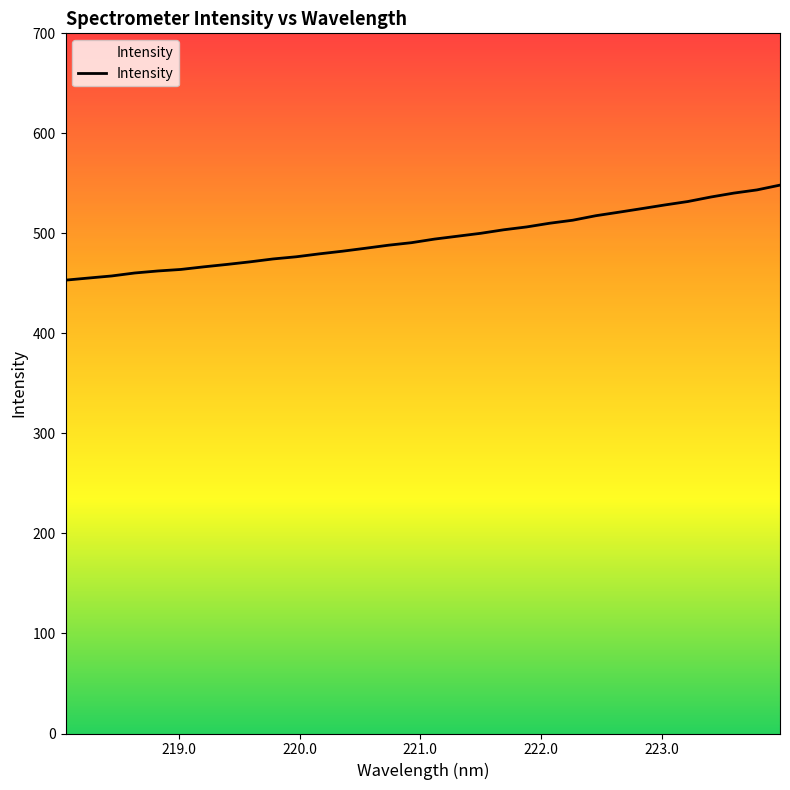

What is the greatest value displayed?

548.3